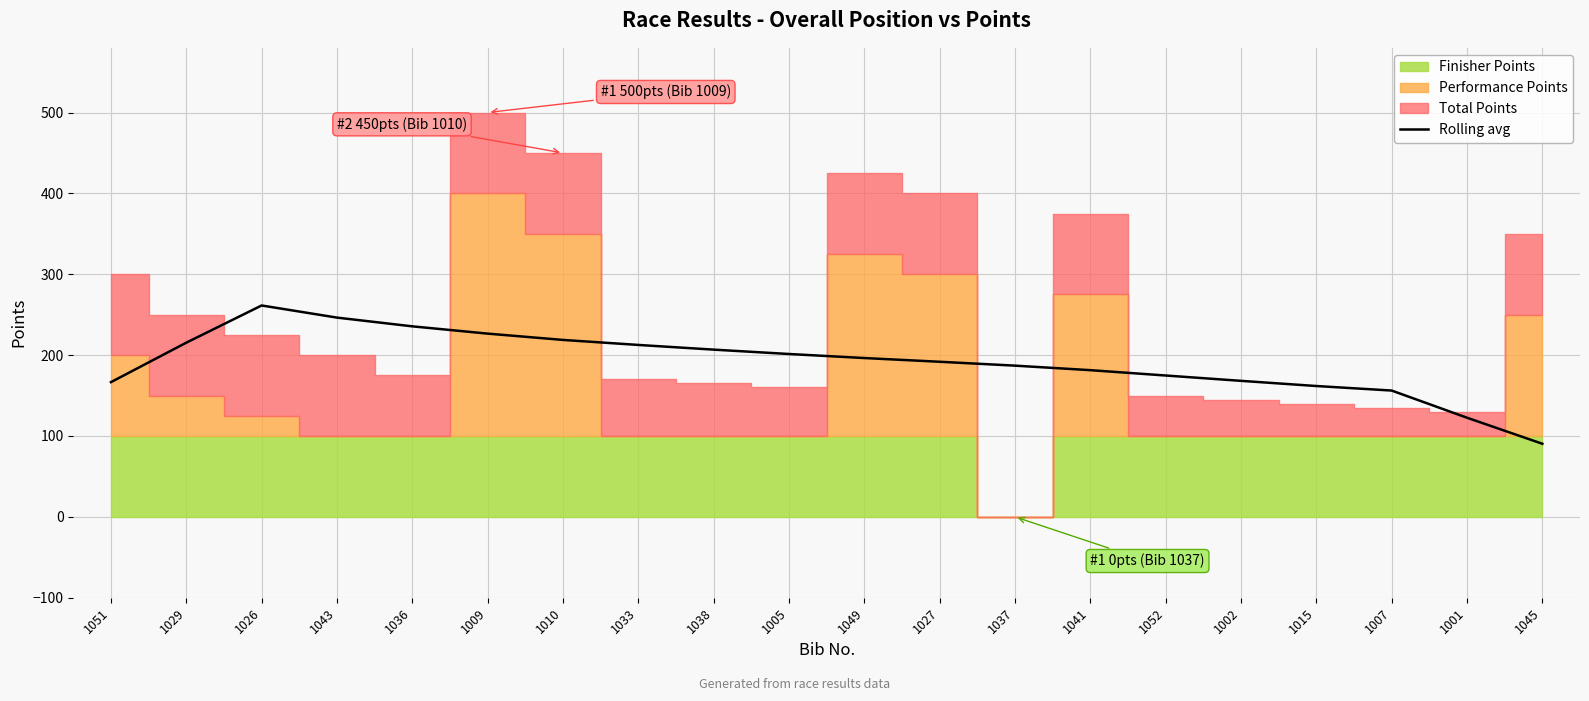

What is the minimum value for Rolling avg?

90.4